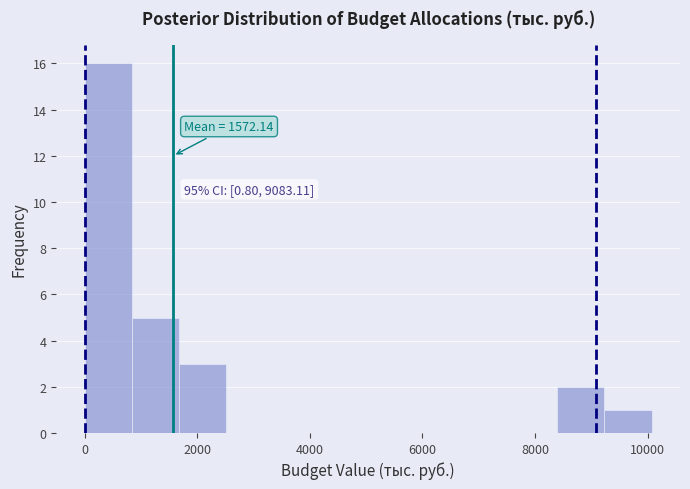

Which range on the x-axis has the tallest bar?

0 to 800